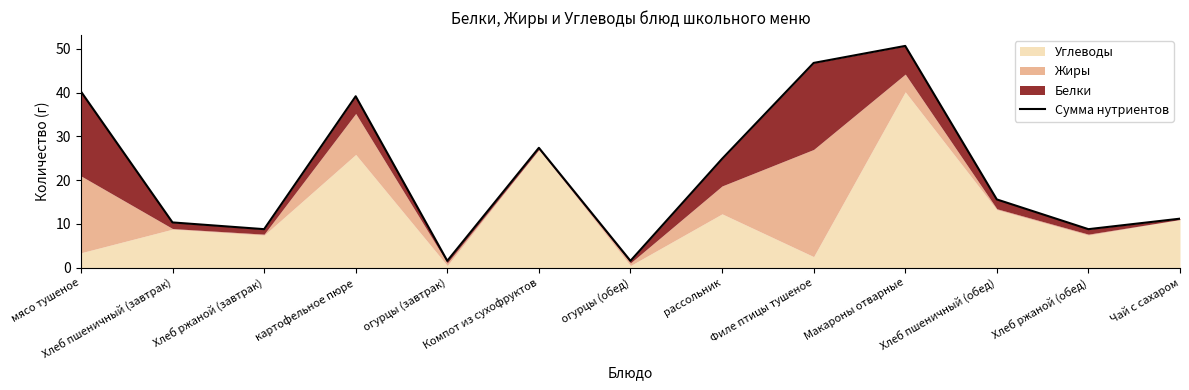

Which has a higher value, Чай с сахаром or Хлеб пшеничный (обед)?

Хлеб пшеничный (обед)